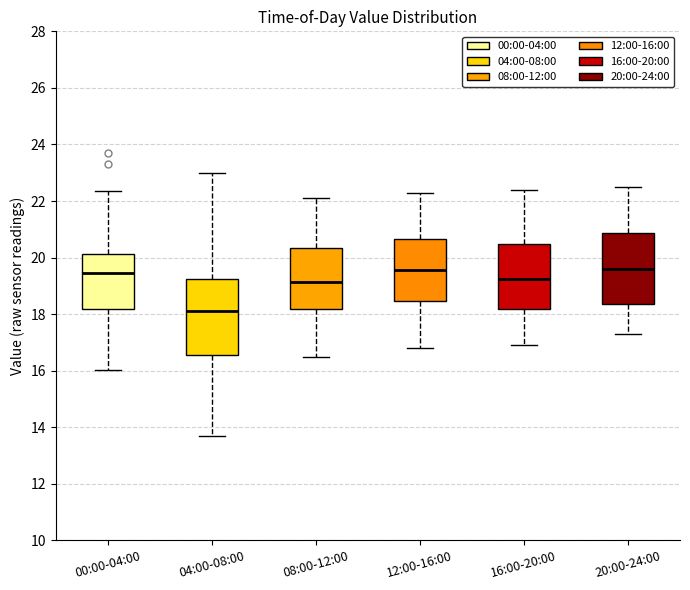

Reading left to right, transcribe this box plot: for each box, give where its median line is, the range the box spans, and where its two whiskers end, as read against the y-axis. The values are not printed on the chart, so give them approximately, as read against the axis.

00:00-04:00: median 19.4, box 18.2 to 20.2, whiskers 16.0 to 22.4
04:00-08:00: median 18.2, box 16.6 to 19.2, whiskers 13.6 to 23.0
08:00-12:00: median 19.2, box 18.2 to 20.4, whiskers 16.6 to 22.2
12:00-16:00: median 19.6, box 18.4 to 20.6, whiskers 16.8 to 22.4
16:00-20:00: median 19.2, box 18.2 to 20.4, whiskers 17.0 to 22.4
20:00-24:00: median 19.6, box 18.4 to 20.8, whiskers 17.4 to 22.6